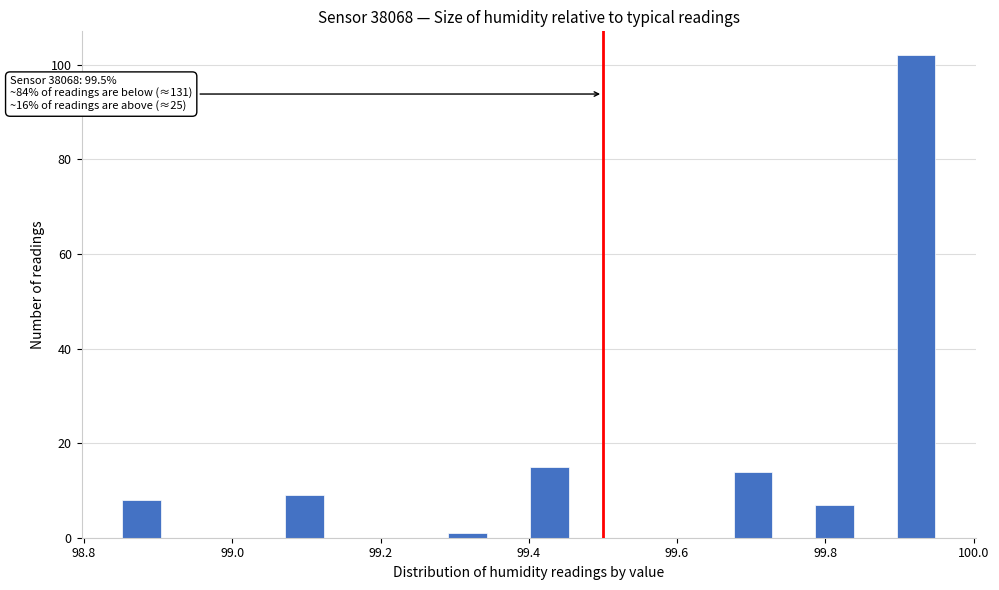

Read against the x-axis, roughly where is the centre of the tallest bar?

99.92